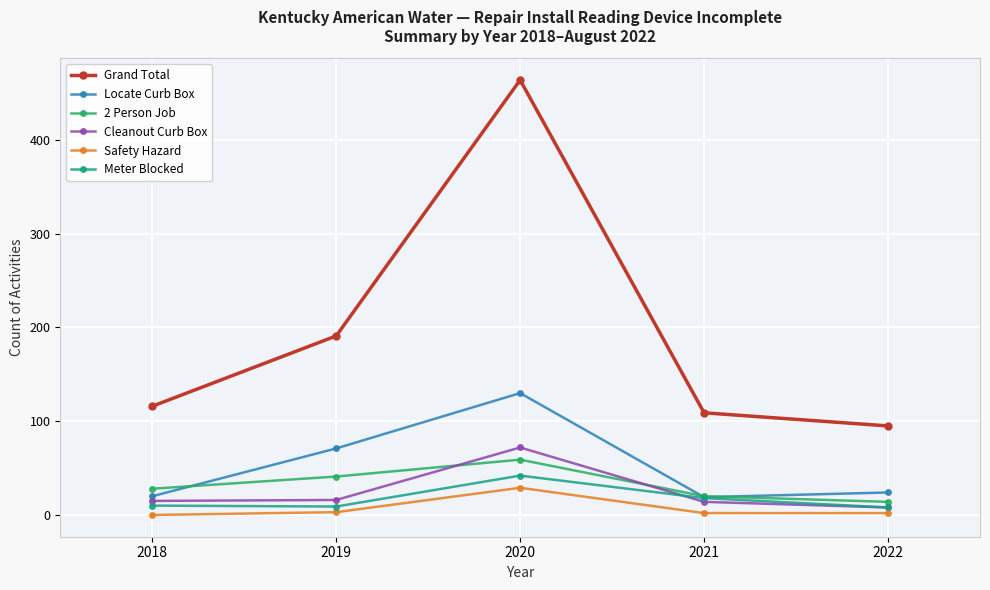

Is it true that Cleanout Curb Box equals 8 at 2022?

True